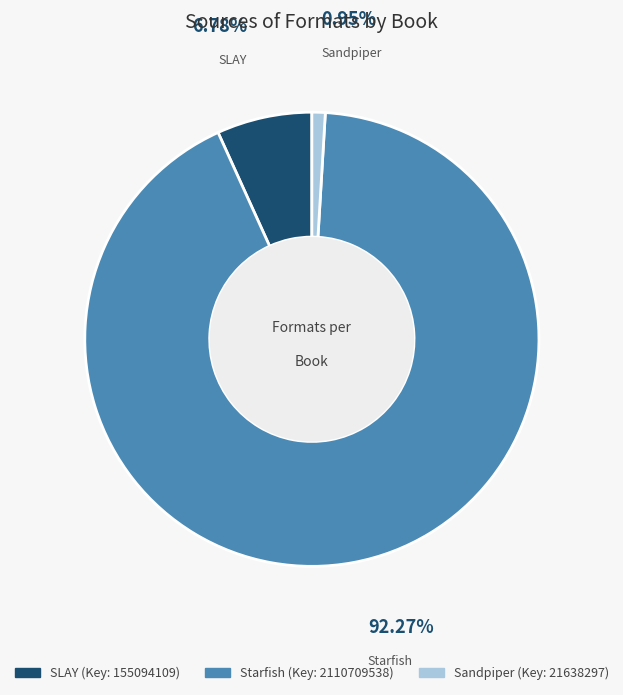

What percentage is the Sandpiper slice, to the nearest percent?

1%